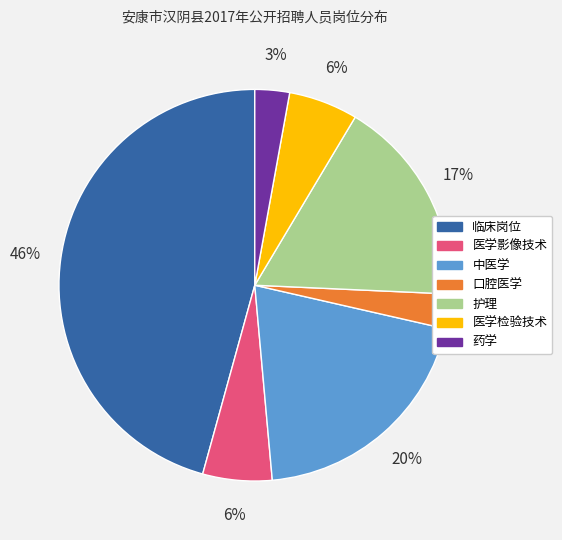

Is there any slice that represents more than half of the pie?

No